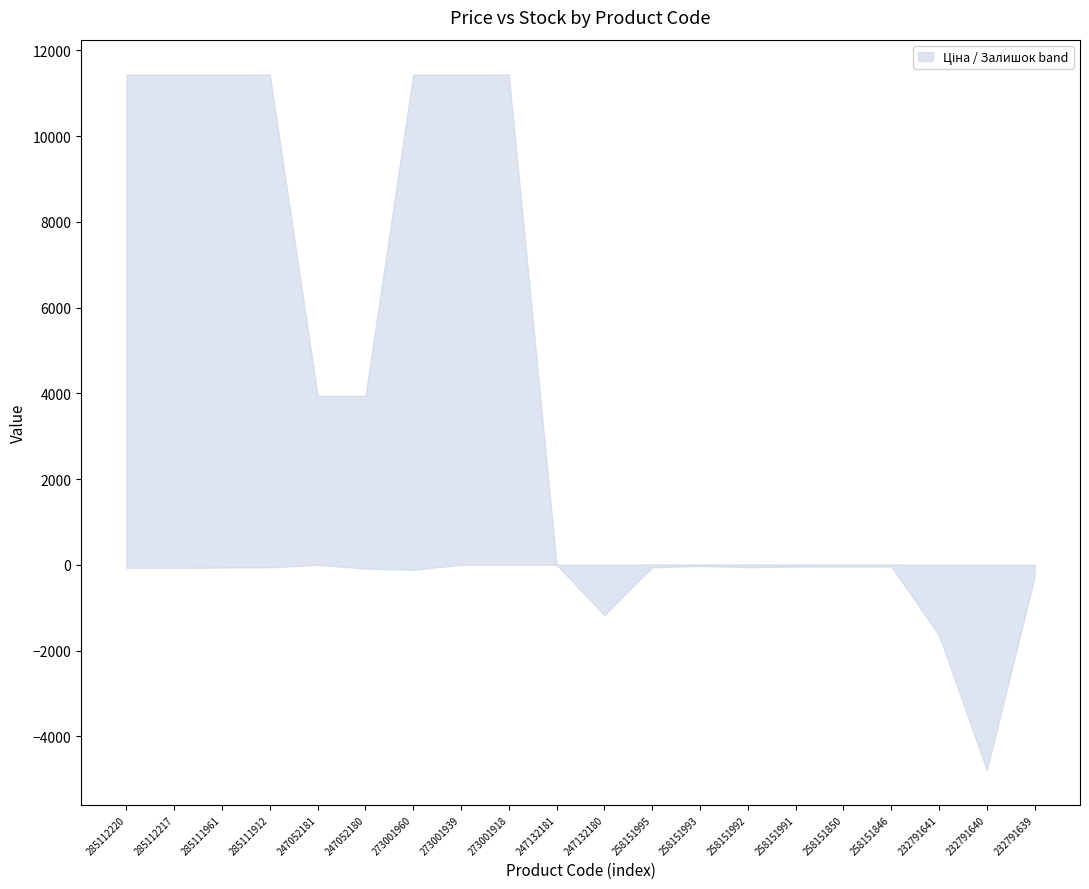

What is the greatest value displayed?

11436.8